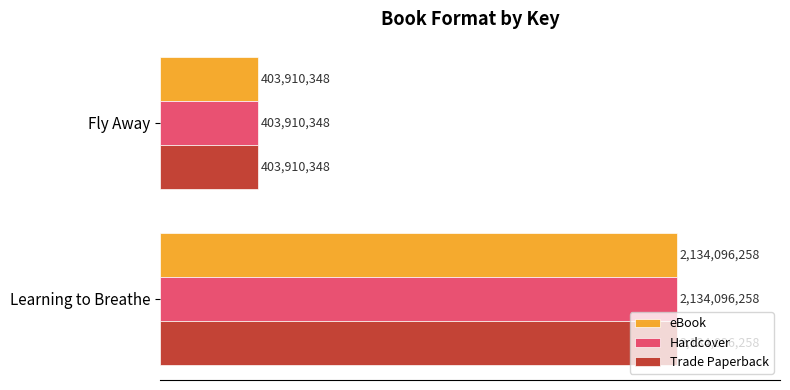

What are all the series names shown in the legend?

eBook, Hardcover, Trade Paperback